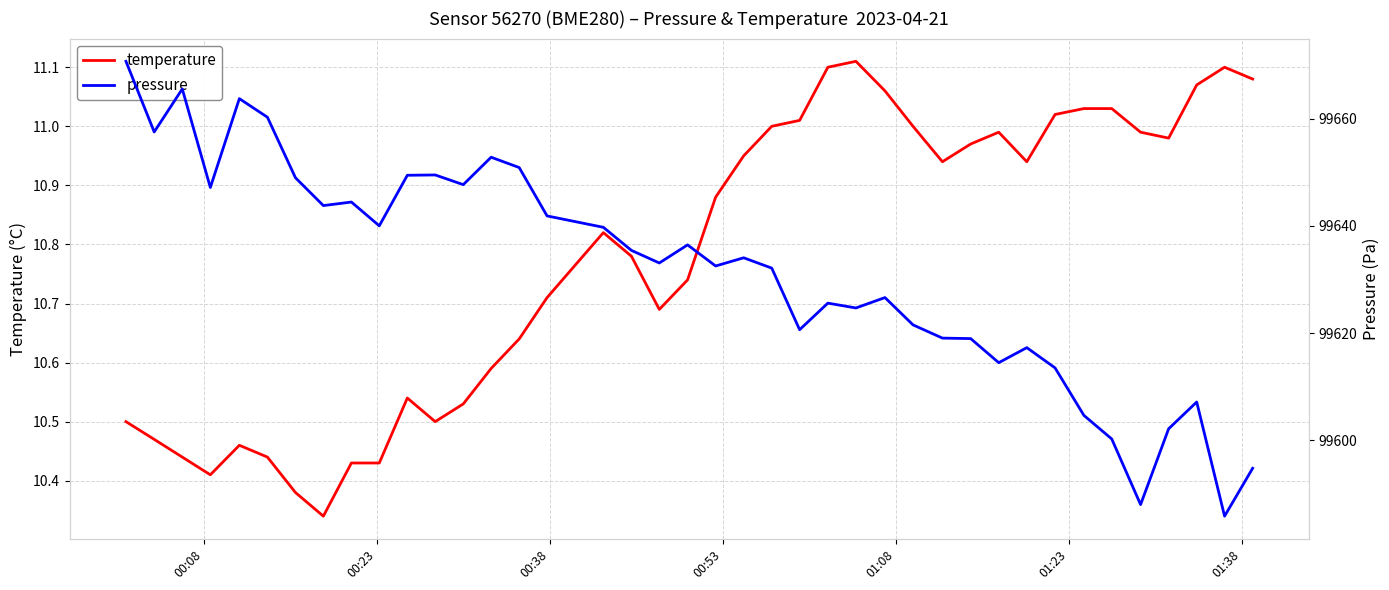

Reading left to right, list all the values displayed in this chart.

temperature: 10.5	10.5	10.4	10.4	10.5	10.4	10.4	10.3	10.4	10.4	10.5	10.5	10.5	10.6	10.6	10.7	10.8	10.8	10.7	10.7	10.9	10.9	11.0	11.0	11.1	11.1	11.1	11.0	10.9	11.0	11.0	10.9	11.0	11.0	11.0	11.0	11.0	11.1	11.1	11.1
pressure: 99670.8	99657.6	99665.6	99647.2	99663.8	99660.3	99649.0	99643.8	99644.5	99640.0	99649.5	99649.5	99647.7	99652.8	99650.9	99641.9	99639.8	99635.4	99633.1	99636.5	99632.5	99634.1	99632.1	99620.6	99625.6	99624.7	99626.6	99621.5	99619.1	99619.0	99614.5	99617.3	99613.5	99604.6	99600.2	99588.0	99602.1	99607.1	99585.8	99594.8